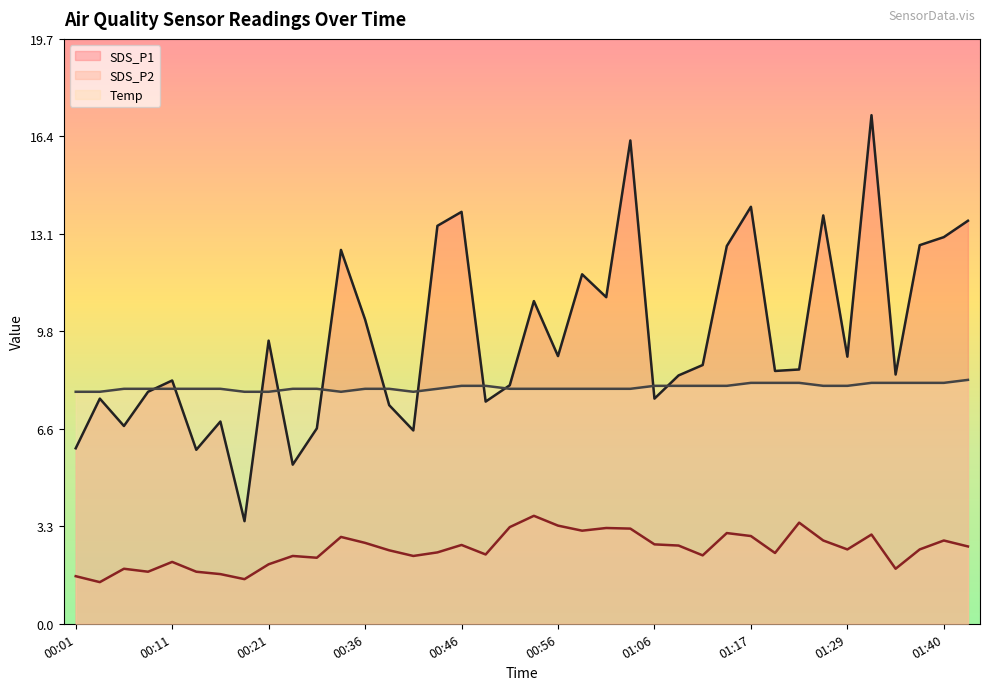

What is the average value of the SDS_P2 series?

2.5